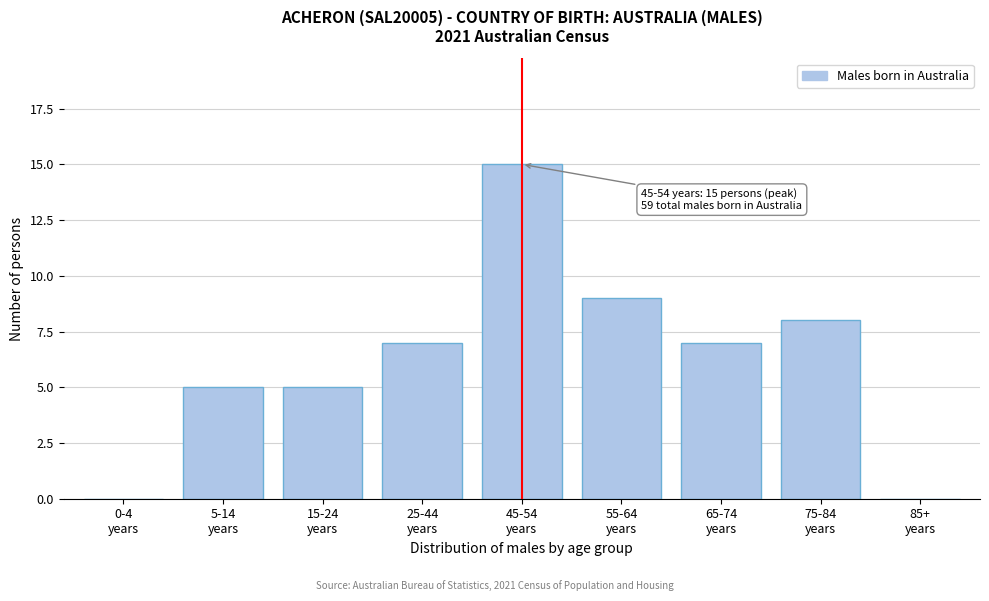

What is the sum of all values?

56